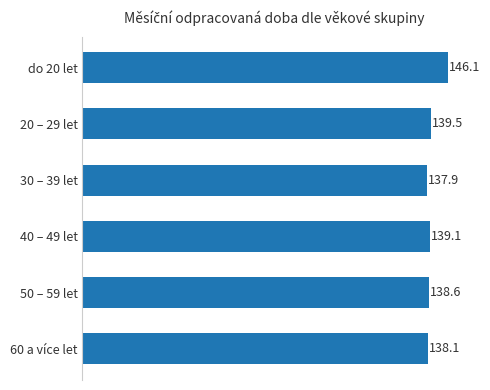

What is the value of the 2nd bar from the top?

139.5